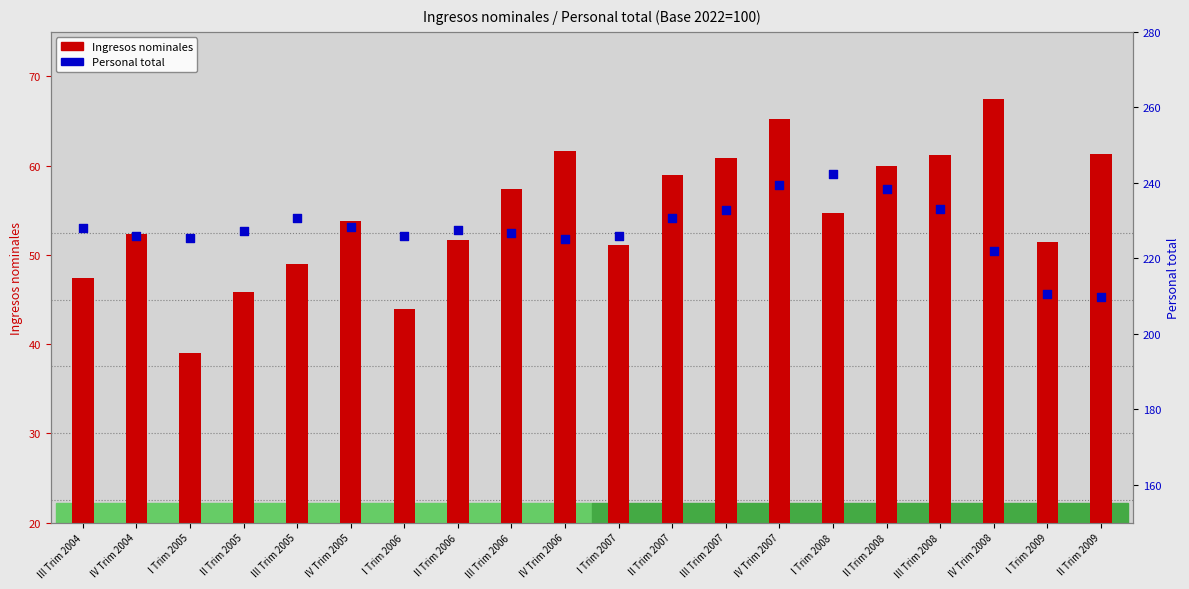

Which series contains the lowest Y value?

Ingresos nominales